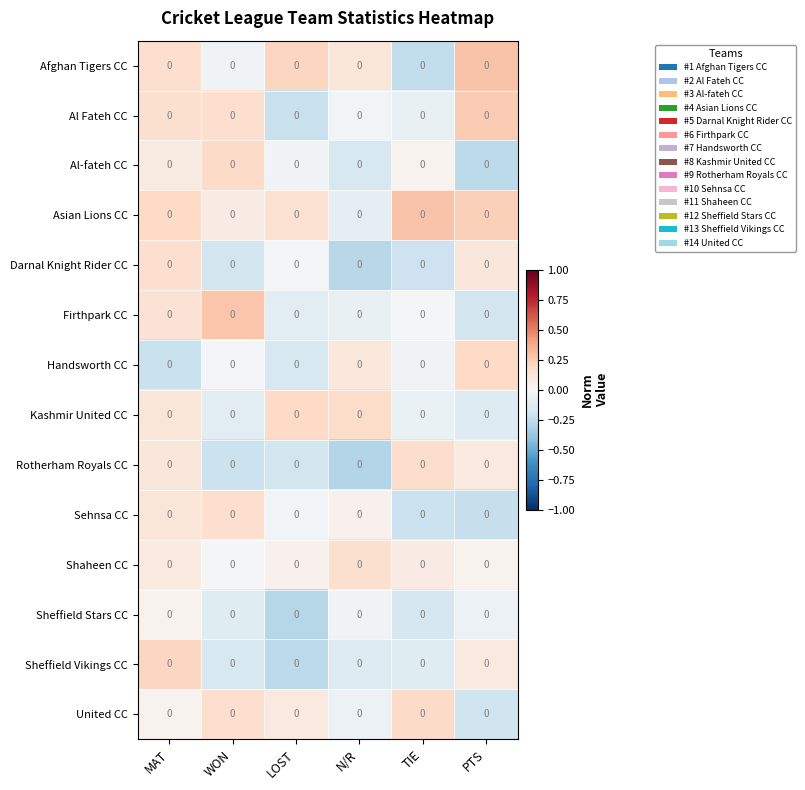

At which category does the chart reach its peak across all series?

PTS